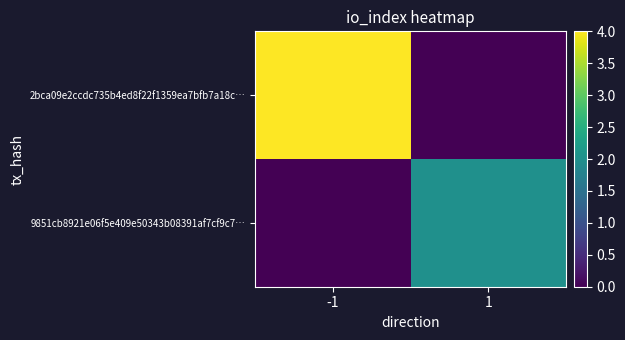

At which category does the chart reach its minimum across all series?

1